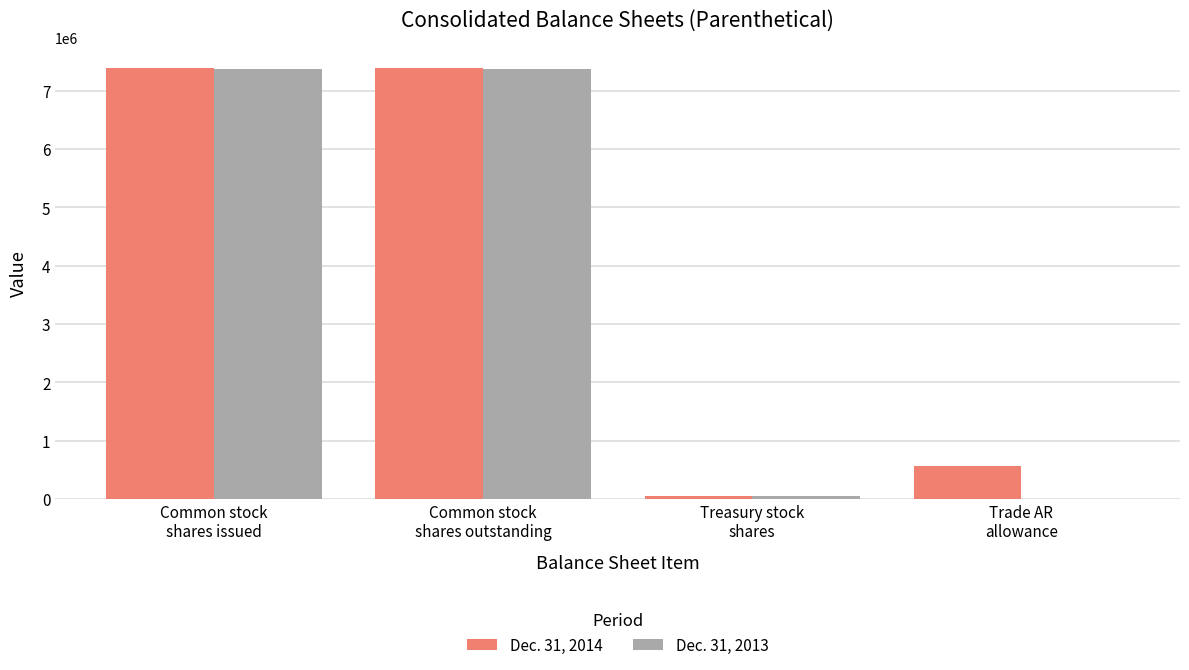

Reading left to right, list all the values displayed in this chart.

Dec. 31, 2014: Common stock
shares issued=7380780	Common stock
shares outstanding=7380780	Treasury stock
shares=48445	Trade AR
allowance=557867
Dec. 31, 2013: Common stock
shares issued=7363374	Common stock
shares outstanding=7363374	Treasury stock
shares=48445	Trade AR
allowance=0